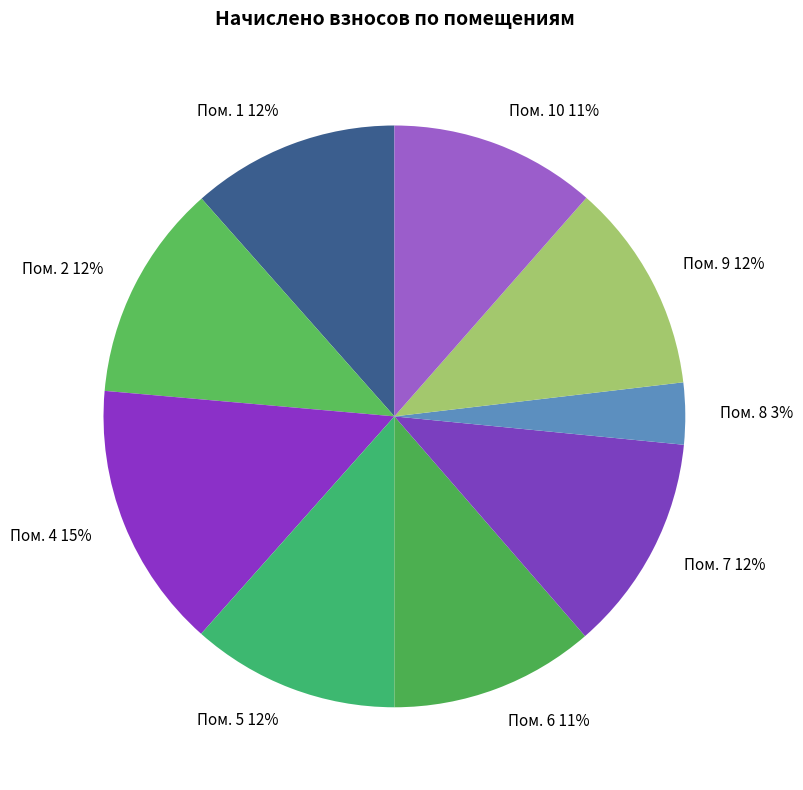

To the nearest percent, what is the average slice percentage?

11%